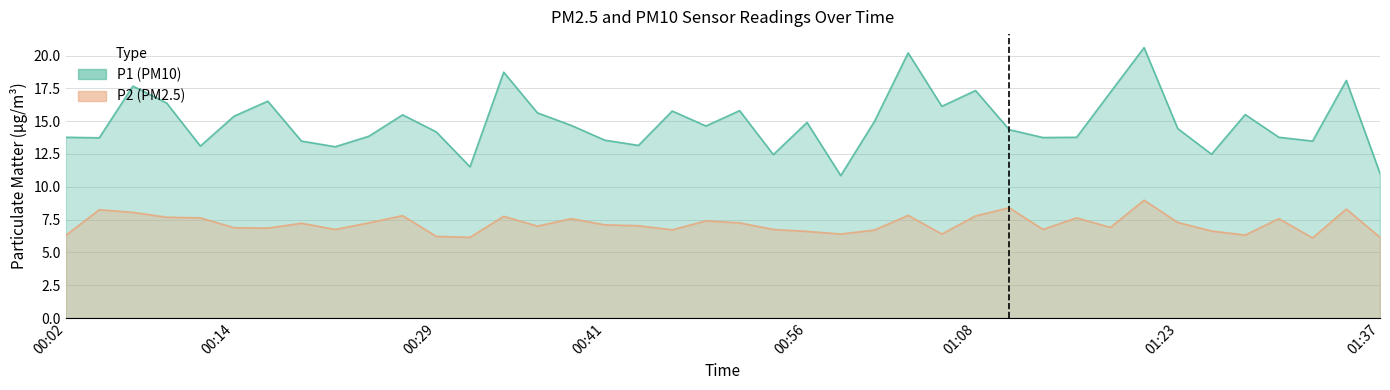

What is the difference between the highest and lowest values at 01:08?

9.5